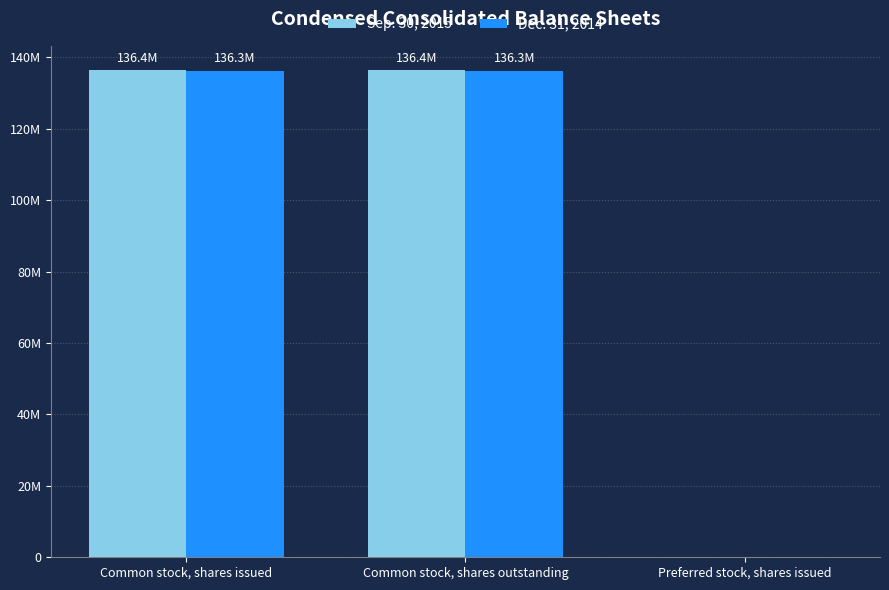

At which category is the sum across all series the highest?

Common stock, shares issued